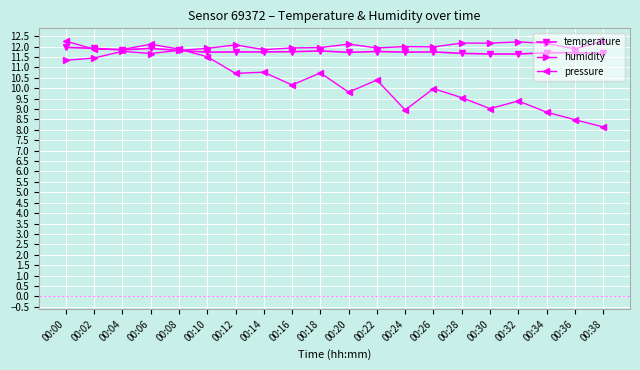

What is the smallest value displayed?

8.1